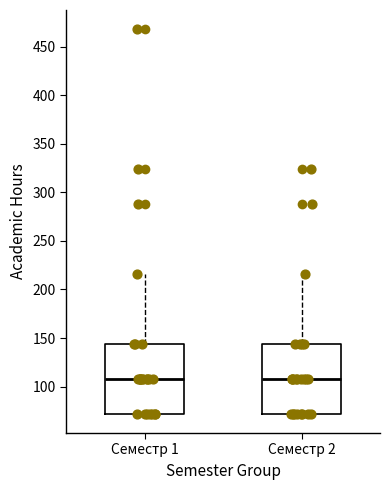

Where does the median line of the box for Семестр 1 sit on the y-axis? The values are not printed on the chart, so give them approximately, as read against the axis.

110